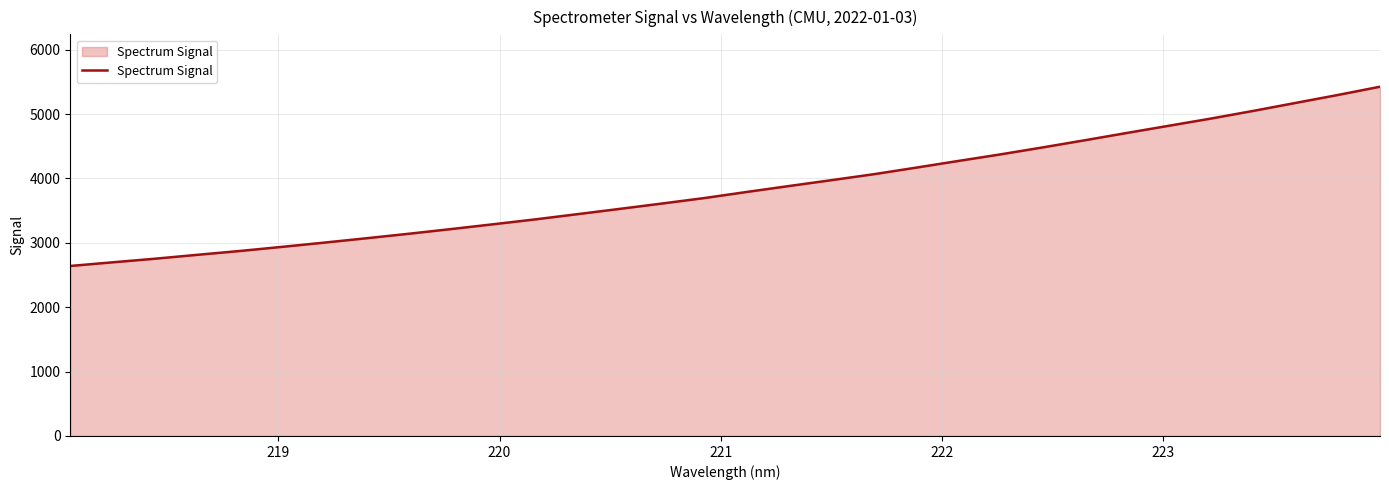

What is the difference between the maximum and minimum values?

2783.8